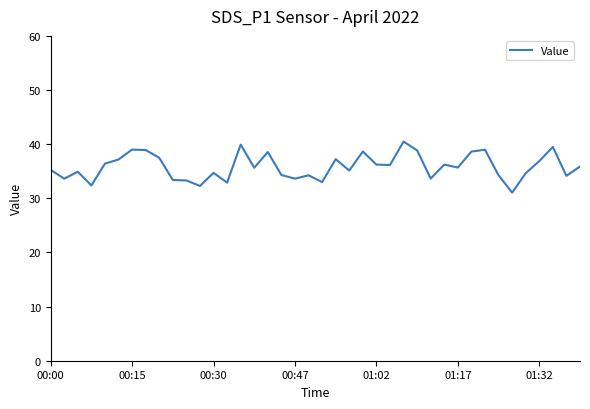

What is the smallest value displayed?

31.1